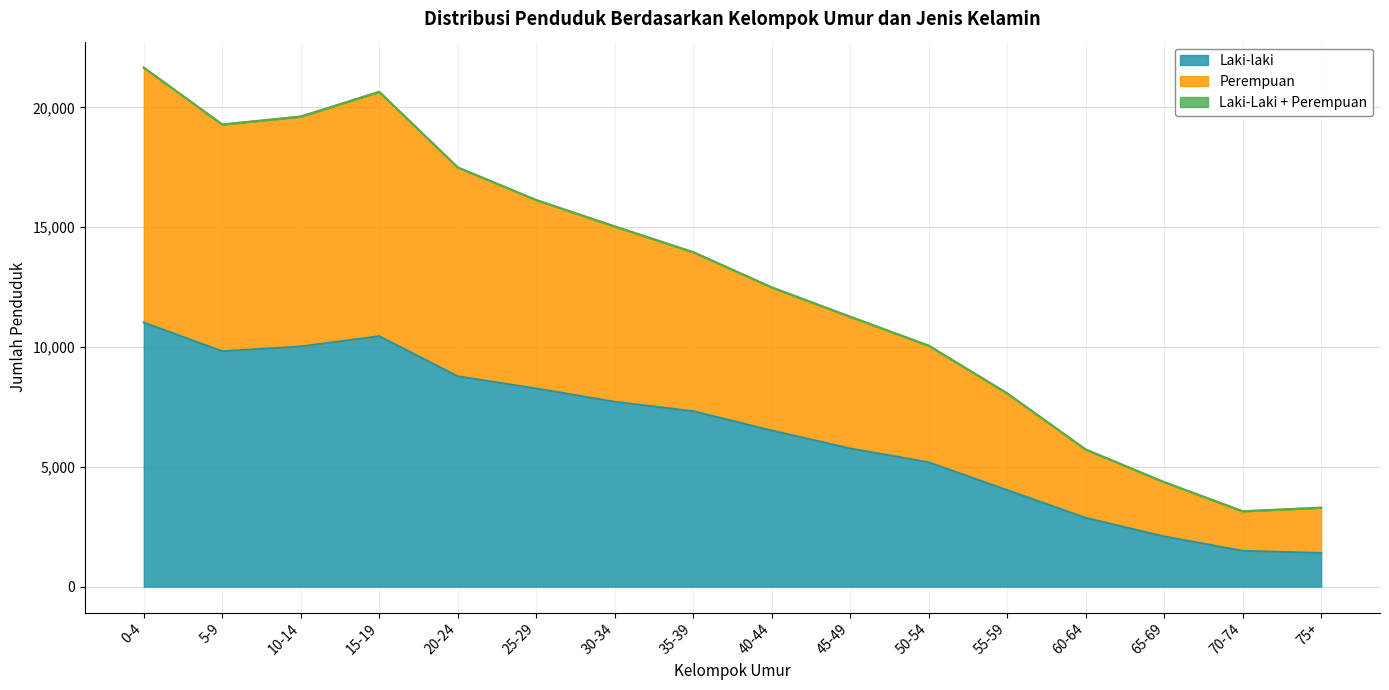

What is the lowest value of the Laki-laki series?

1401